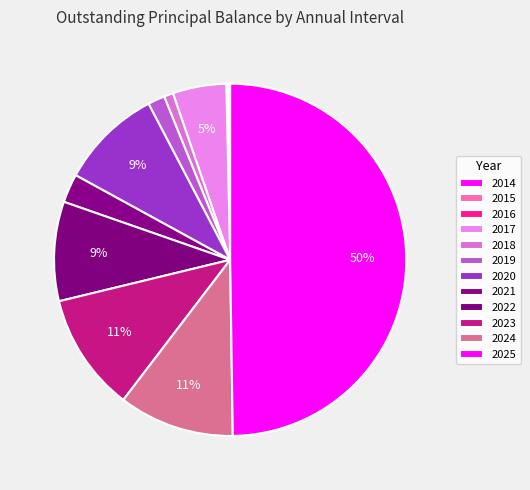

What is the largest slice in the pie chart?

2025